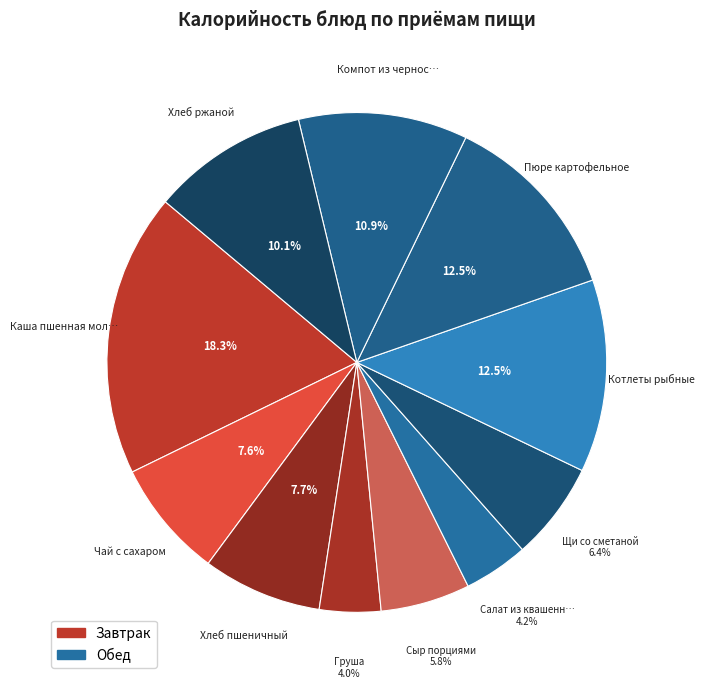

How many segments does this pie chart have?

11